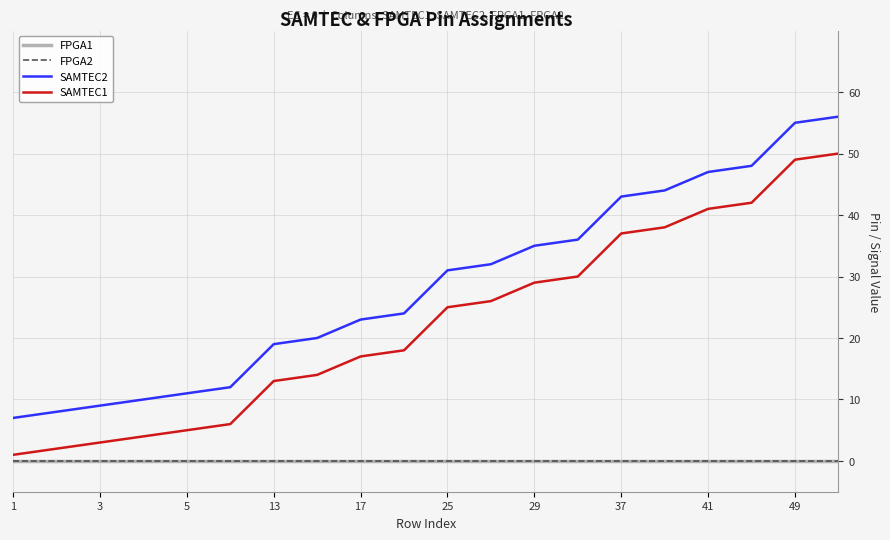

Does the chart have visible grid lines?

Yes